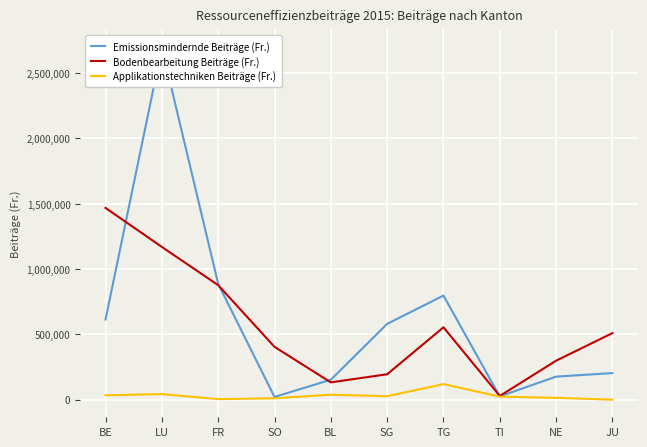

What is the sum of the Emissionsmindernde Beiträge (Fr.) values at TG and JU?

1000451